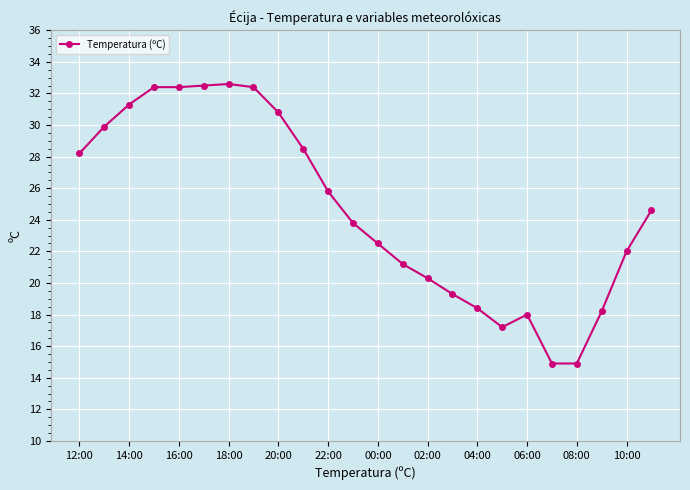

How many distinct data groups are displayed?

1